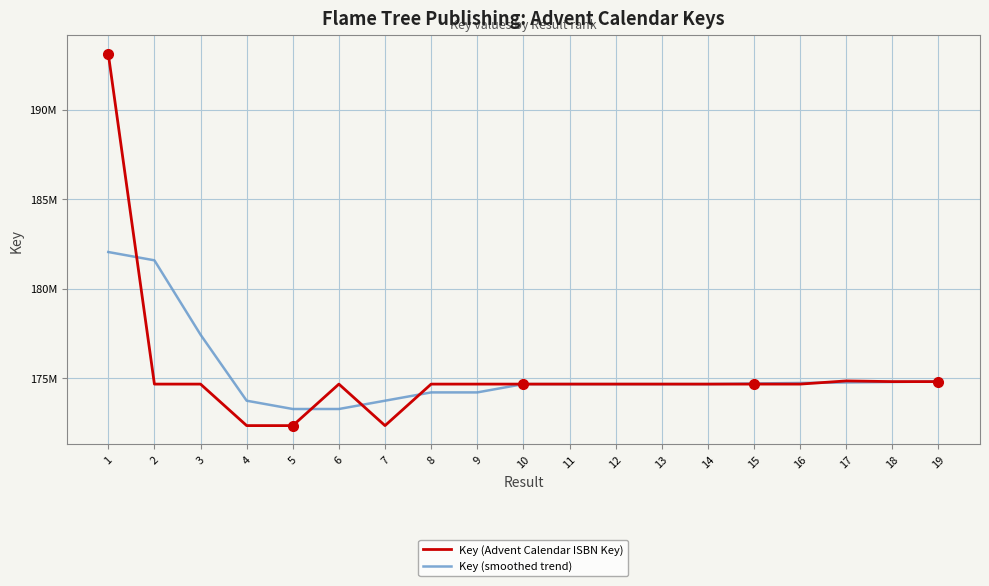

Reading right to left, extract all data points from this chart.

Key (Advent Calendar ISBN Key): 174807750	174807709	174846748	174668995	174669286	174668657	174669247	174669189	174669137	174669041	174668755	174668377	172350280	174668436	172349624	172350736	174668710	174668890	193116806
Key (smoothed trend): 174815533	174787790	174760097	174732279	174704586	174669074	174669103	174669054	174669073	174668899	174205118	174204977	173741094	173277490	173277557	173741279	177430953	181584389	182048020